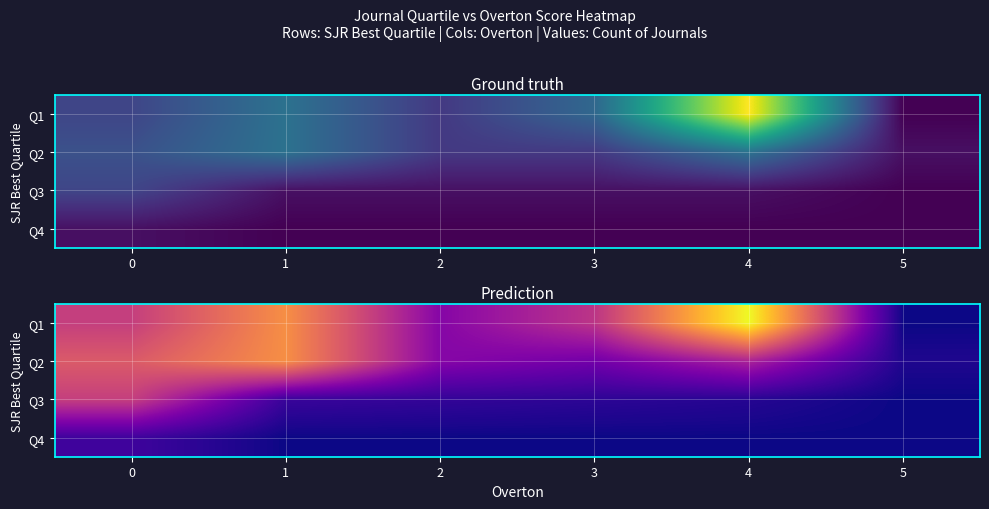

Which series has the widest spread of values?

Q1